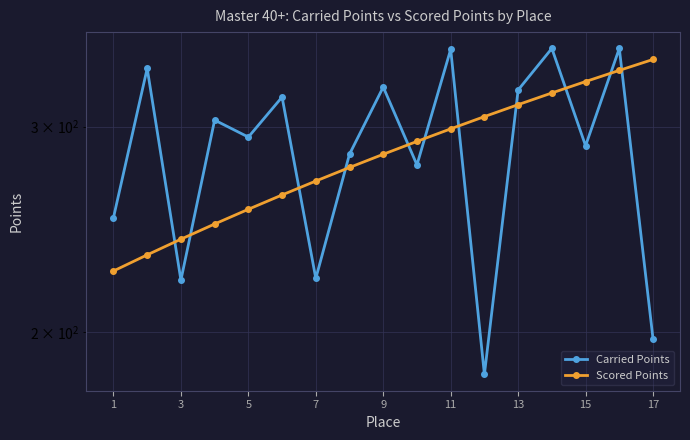

Count the number of data series in this chart.

2